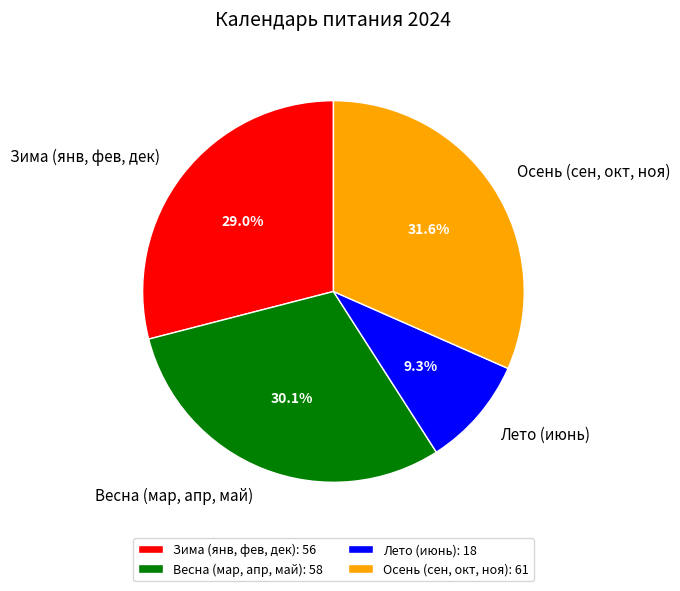

How many segments does this pie chart have?

4